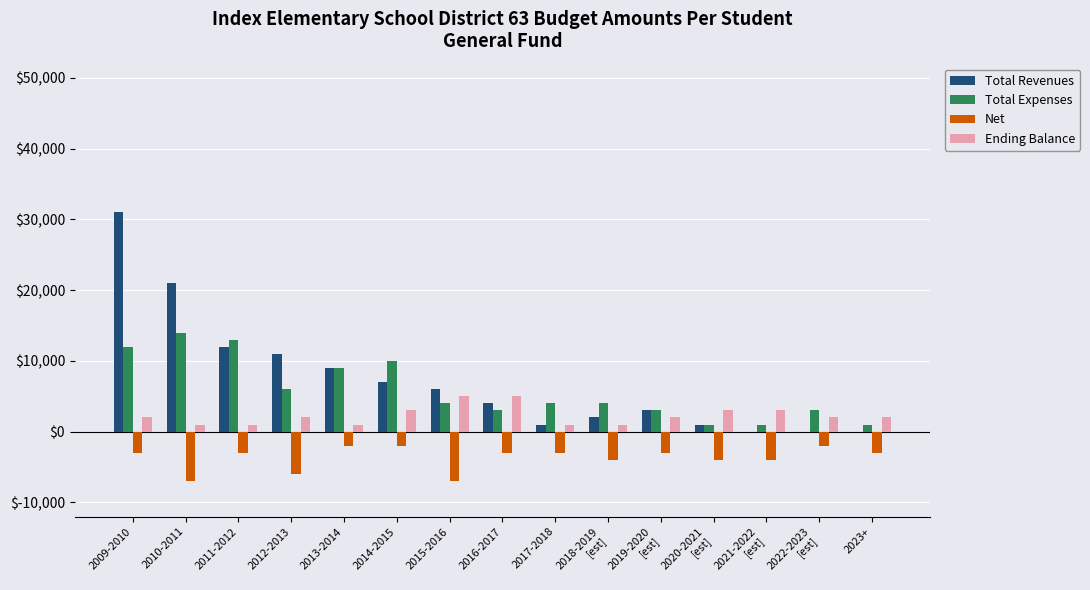

Is it true that Total Revenues equals 10852 at 2009-2010?

False